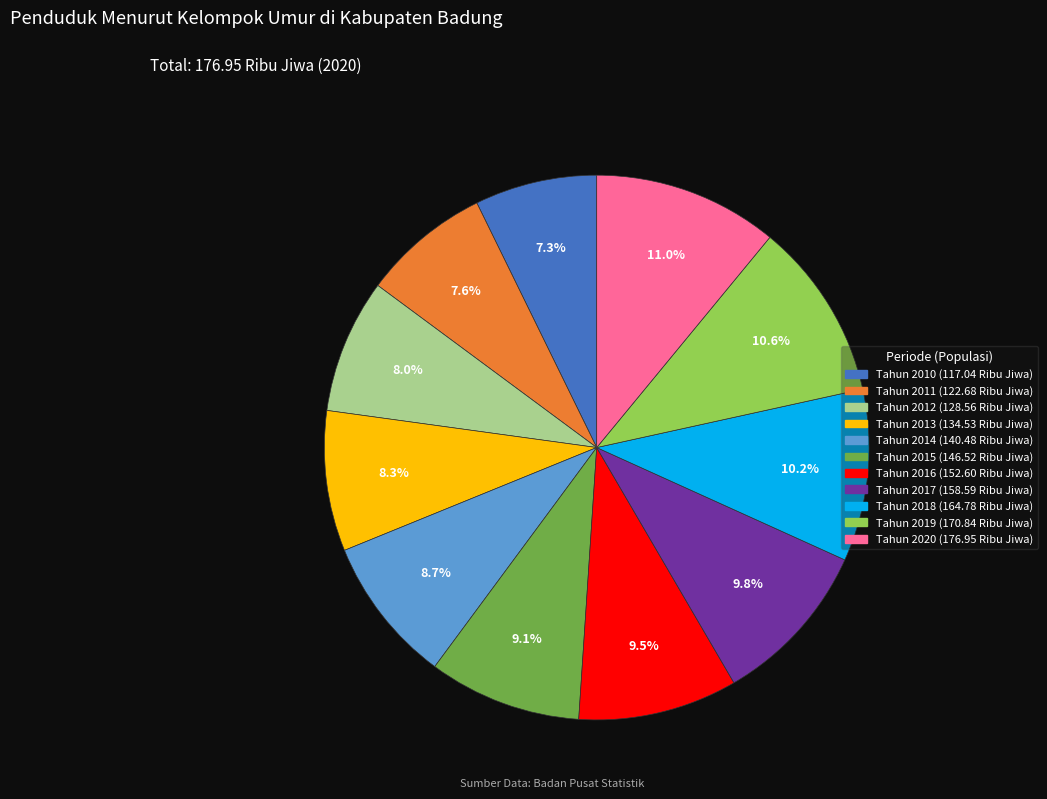

Is it true that Tahun 2016 is 24% of the pie?

False